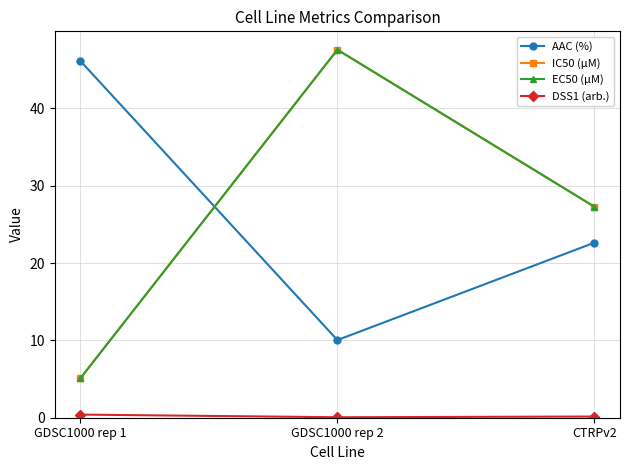

List the labels in order of IC50 (µM) value, largest first.

GDSC1000 rep 2, CTRPv2, GDSC1000 rep 1